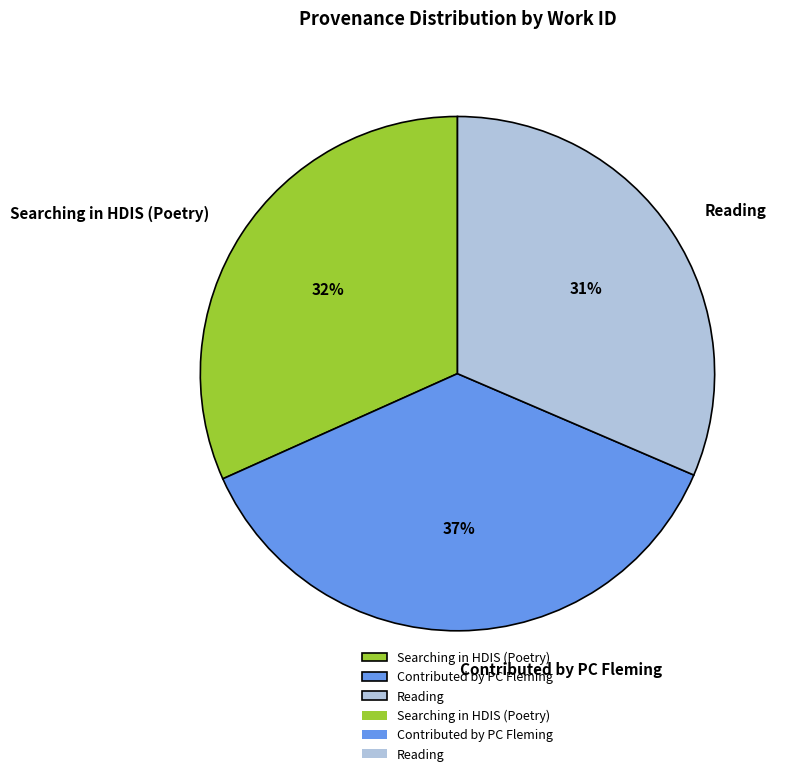

What is the ratio of the value at Reading to the value at Searching in HDIS (Poetry)?

1.0